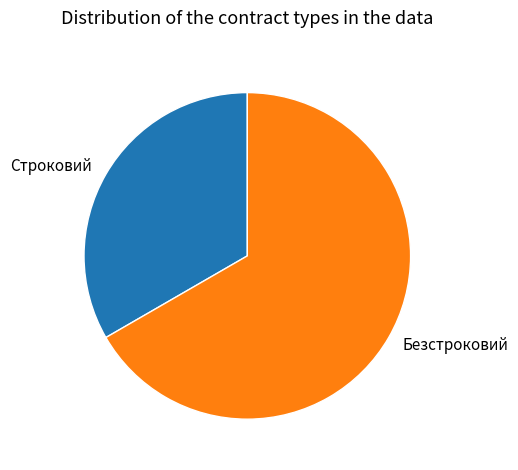

Is the sum of Строковий and Безстроковий greater than half?

Yes